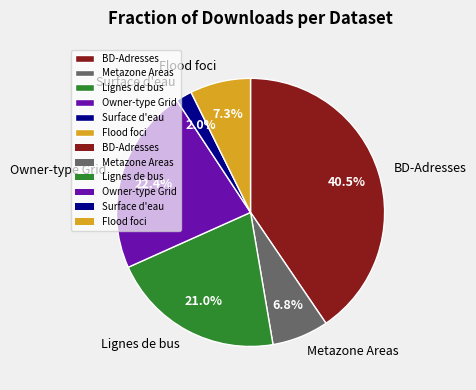

What is the ratio of the value at Owner-type Grid to the value at Lignes de bus?

1.1